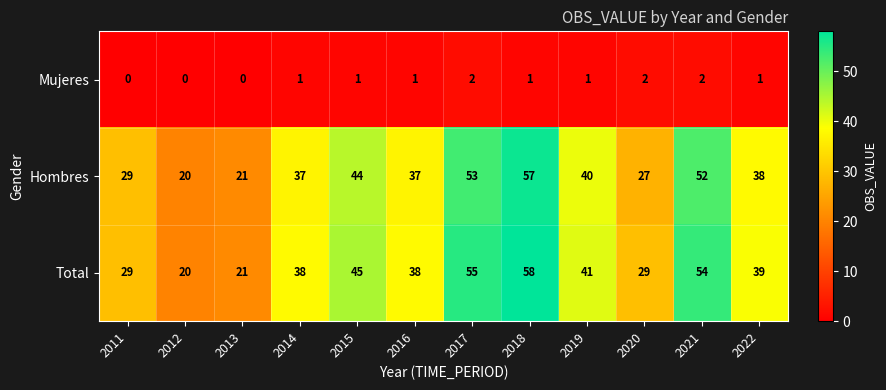

How many series are shown in this chart?

3